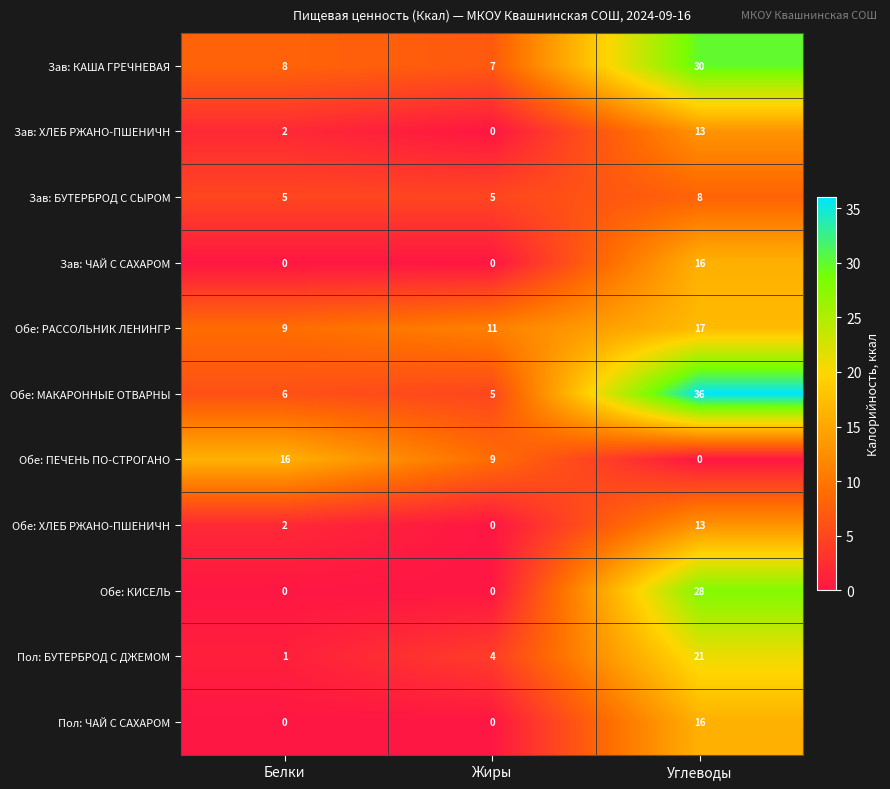

What is the spread (max minus min) of values at Белки?

16